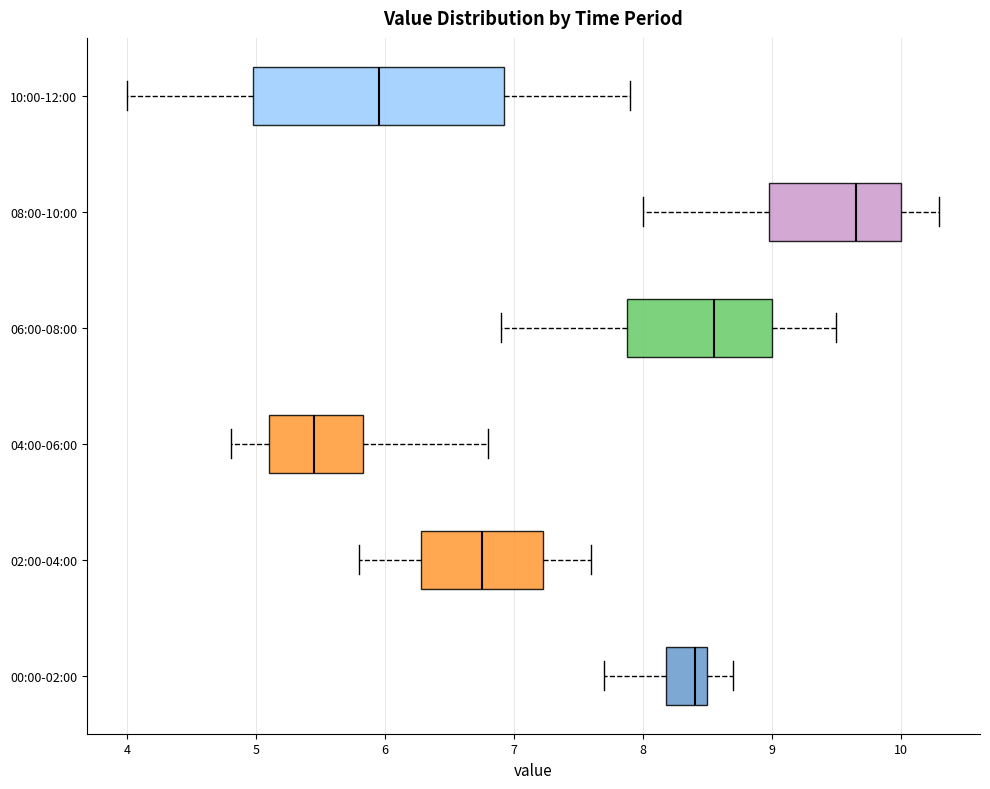

Reading bottom to top, read every box against the x-axis: the position of its median line, the range the box covers, and the ends of its whiskers. The values are not printed on the chart, so give them approximately, as read against the axis.

00:00-02:00: median 8.4, box 8.2 to 8.5, whiskers 7.7 to 8.7
02:00-04:00: median 6.8, box 6.3 to 7.2, whiskers 5.8 to 7.6
04:00-06:00: median 5.5, box 5.1 to 5.8, whiskers 4.8 to 6.8
06:00-08:00: median 8.6, box 7.9 to 9.0, whiskers 6.9 to 9.5
08:00-10:00: median 9.7, box 9.0 to 10.0, whiskers 8.0 to 10.3
10:00-12:00: median 6.0, box 5.0 to 6.9, whiskers 4.0 to 7.9